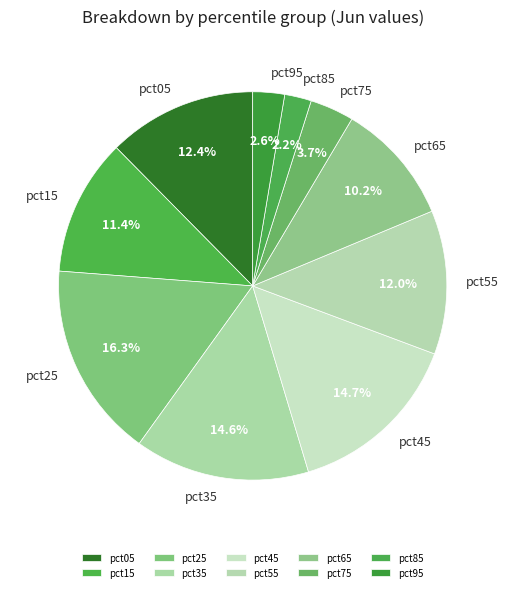

Is it true that pct65 is 1% of the pie?

False